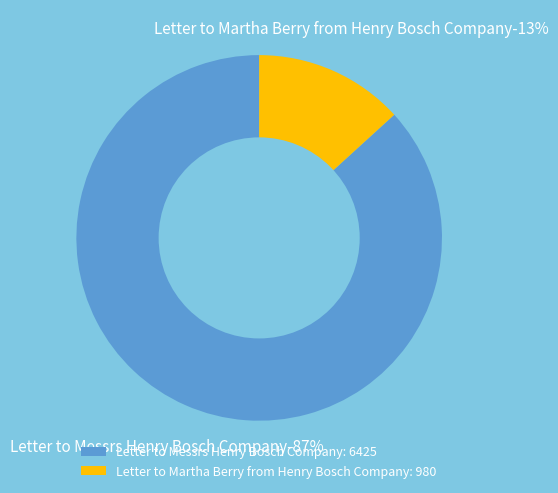

What is the ratio of the value at Letter to Martha Berry from Henry Bosch Company to the value at Letter to Messrs Henry Bosch Company?

0.2